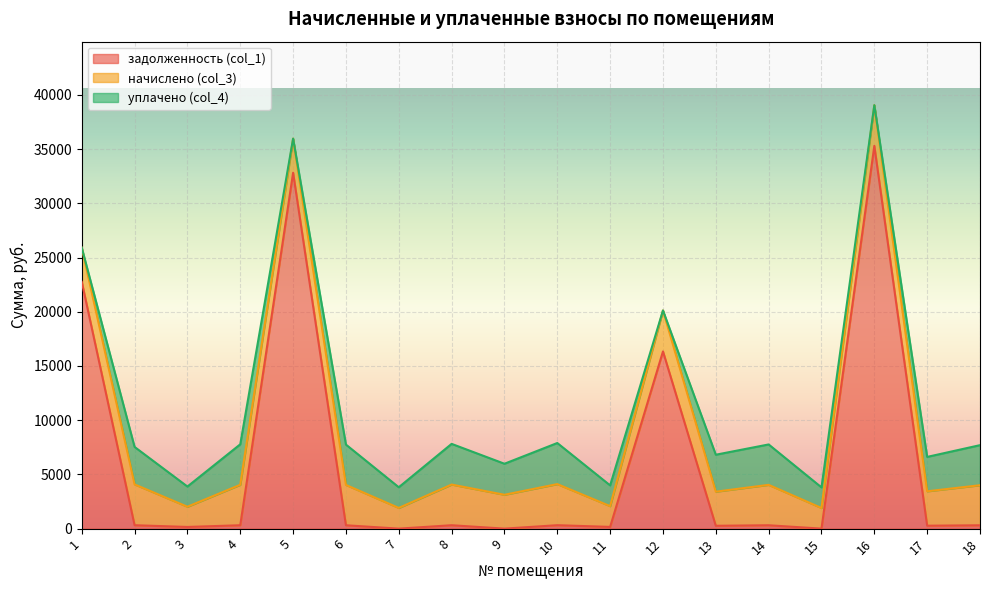

How many lines are shown in the chart?

3